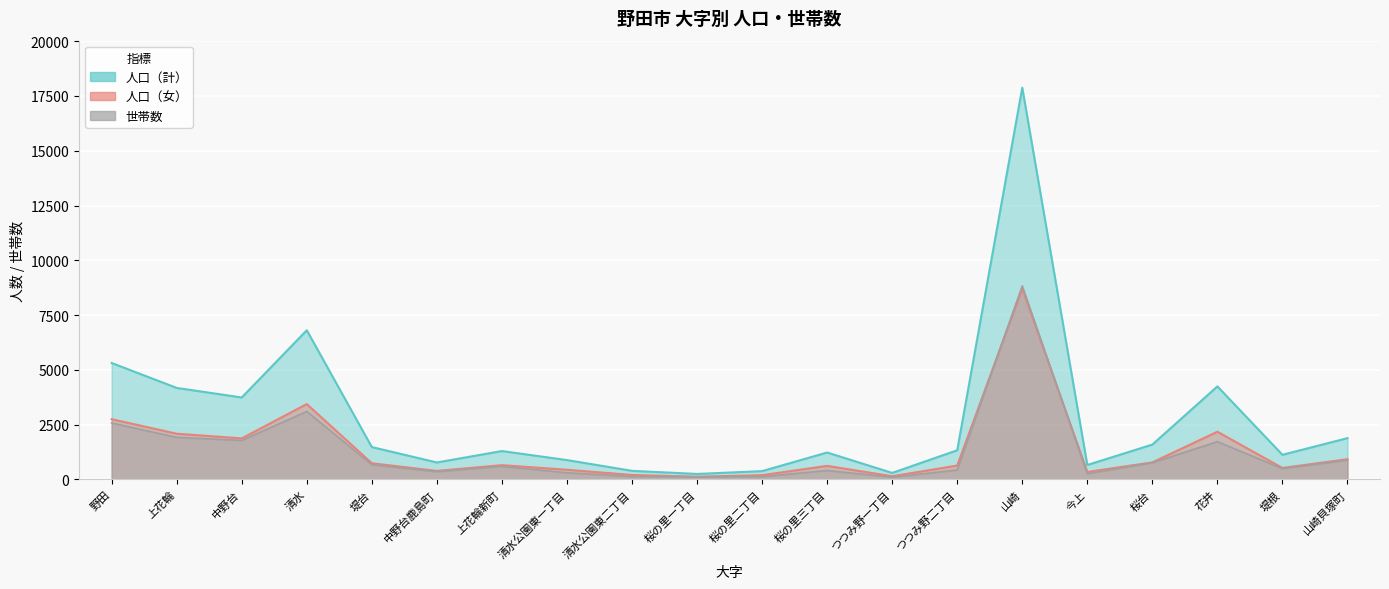

Where is the first local minimum for 人口（男）?

中野台